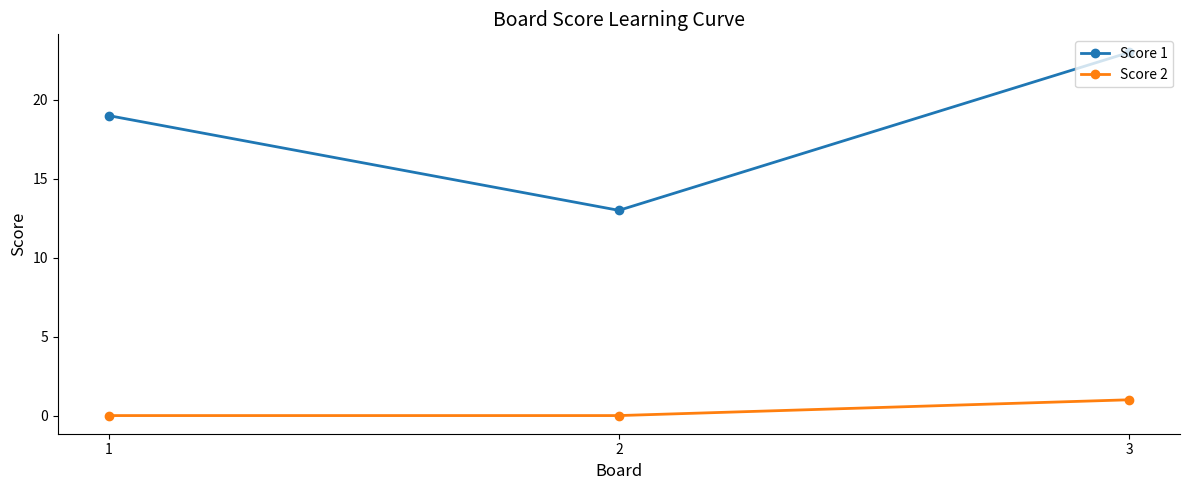

Is it true that Score 2 equals 2 at 3?

False